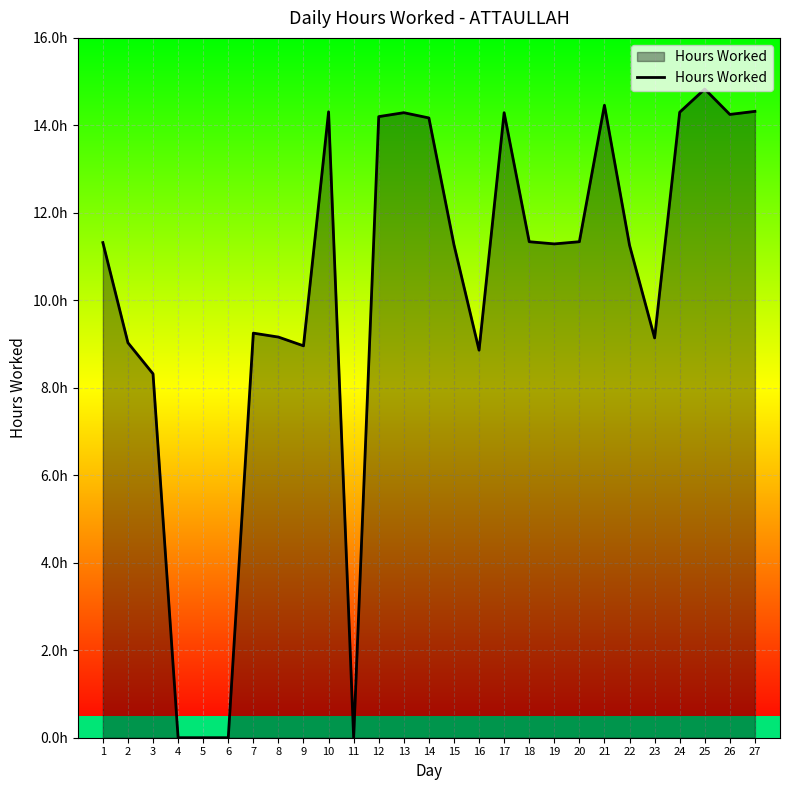

How many values are below 11?

11